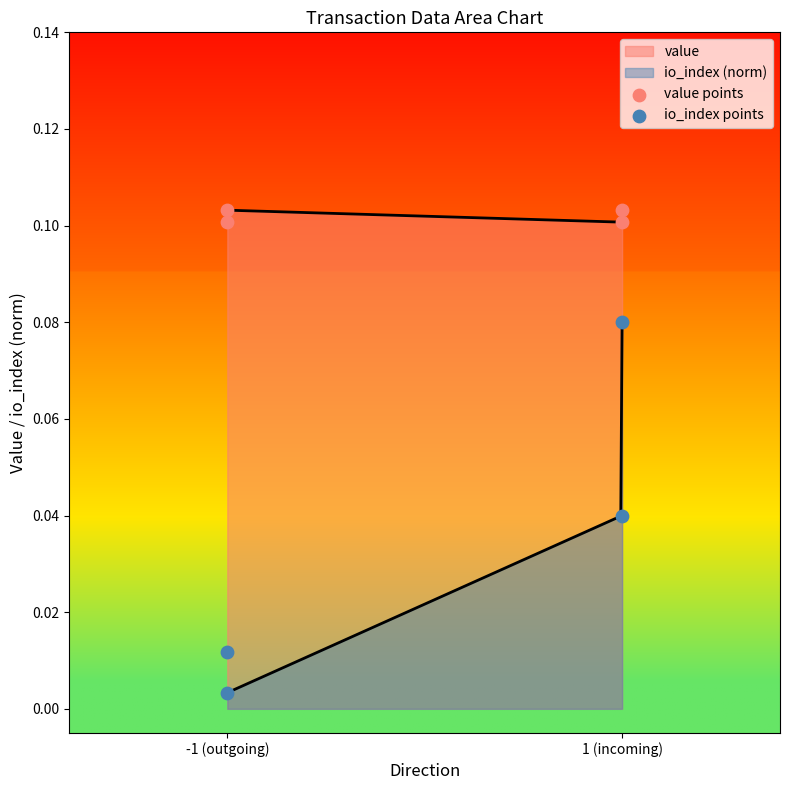

Which series reaches the minimum Y coordinate?

io_index points